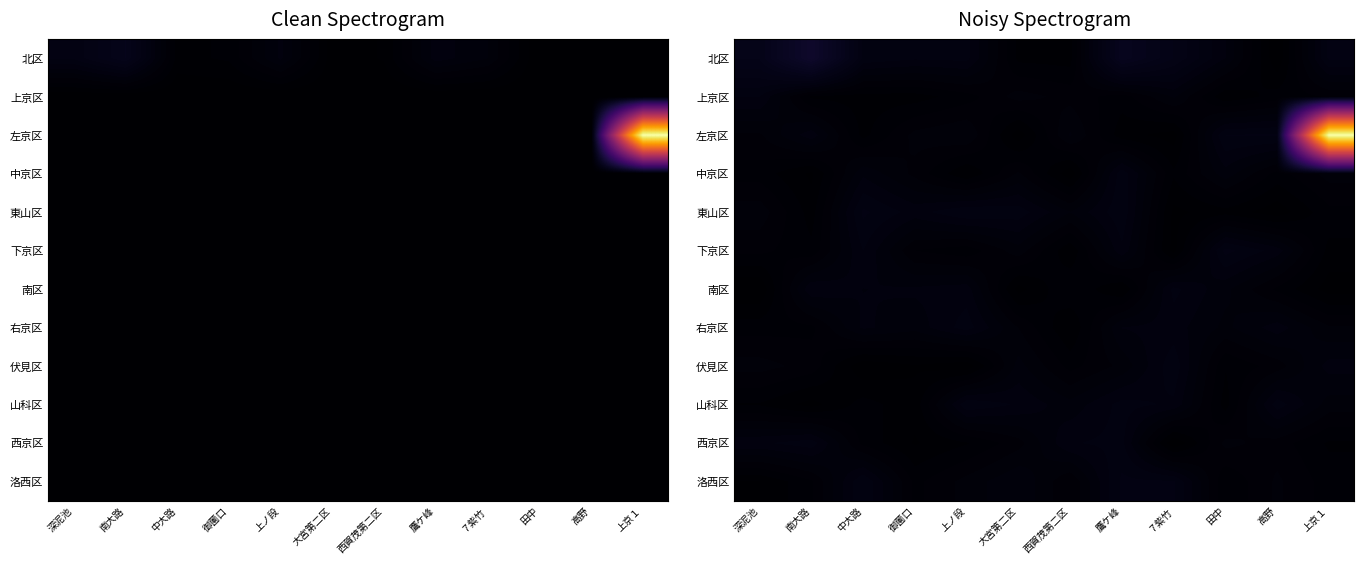

How many series are shown in this chart?

12